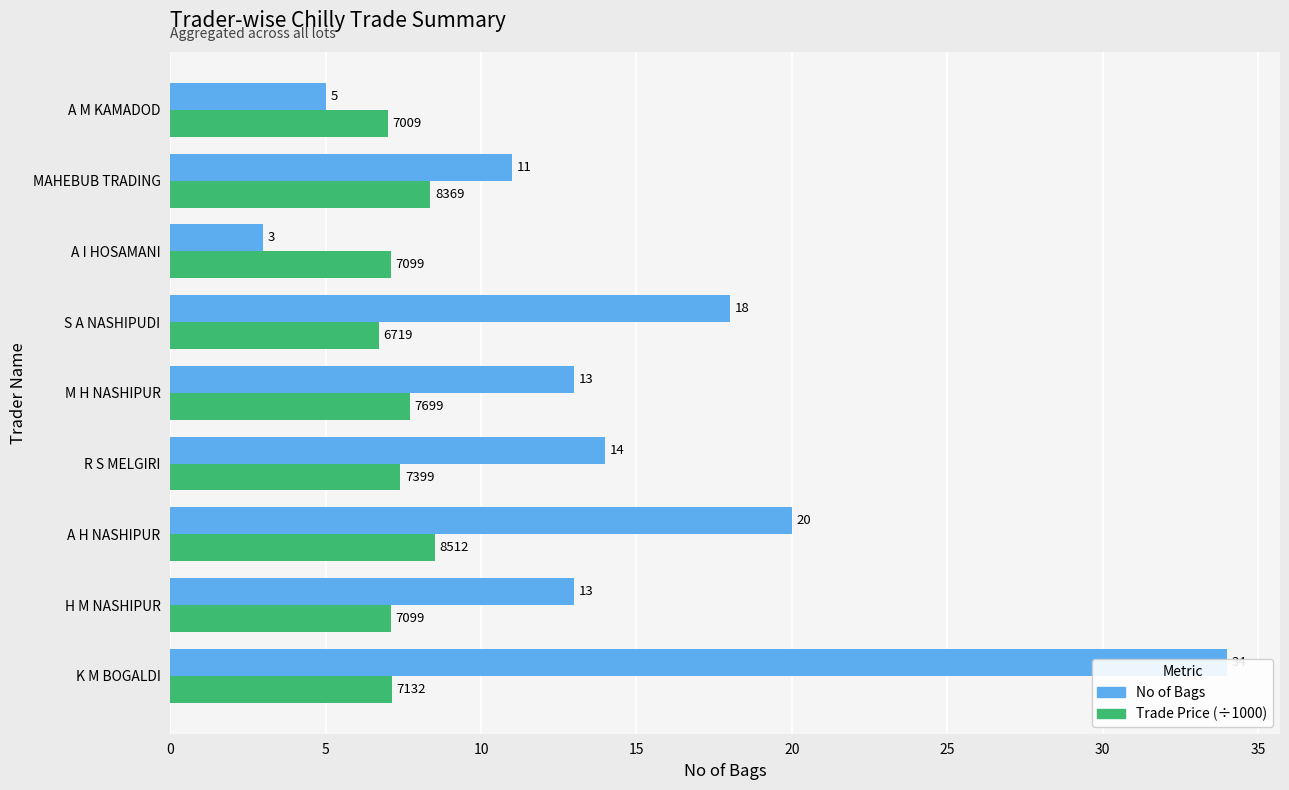

Which series has the largest total across all categories?

No of Bags